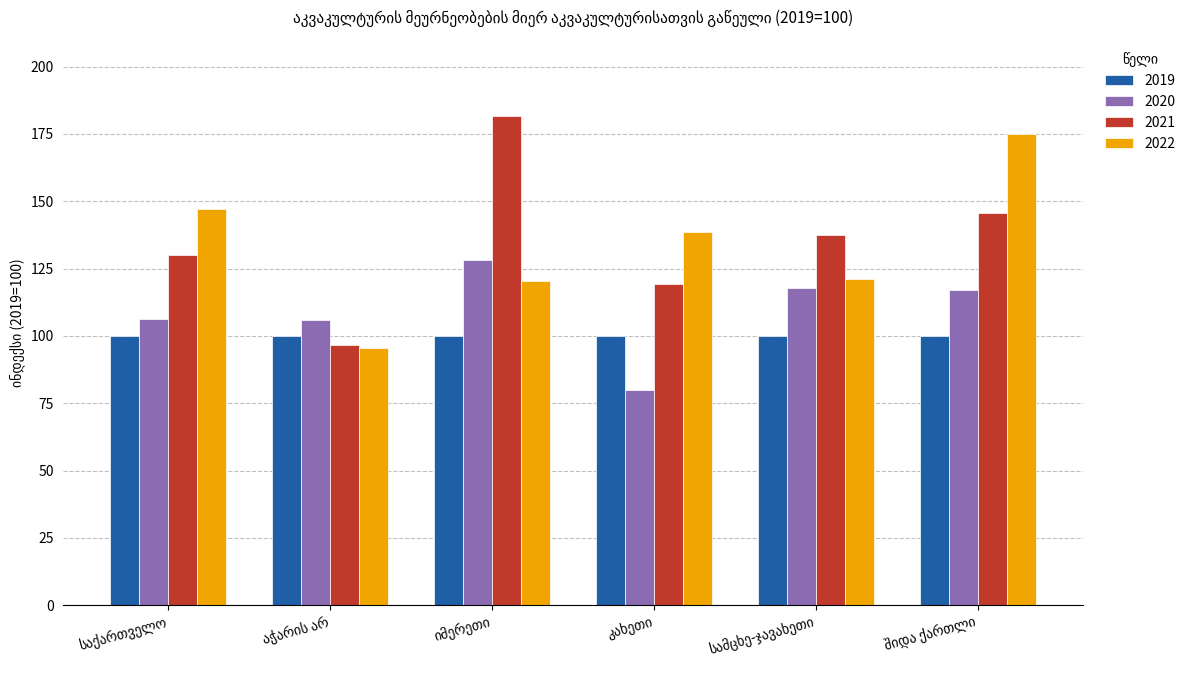

What is the lowest value of the 2021 series?

96.6